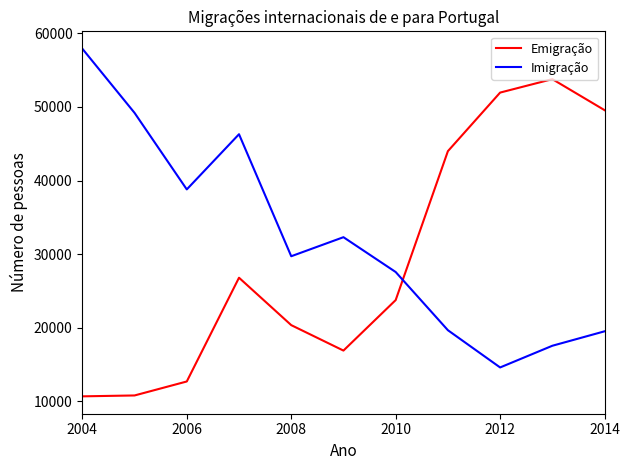

List the series in order of their overall mean, lowest first.

Emigração, Imigração